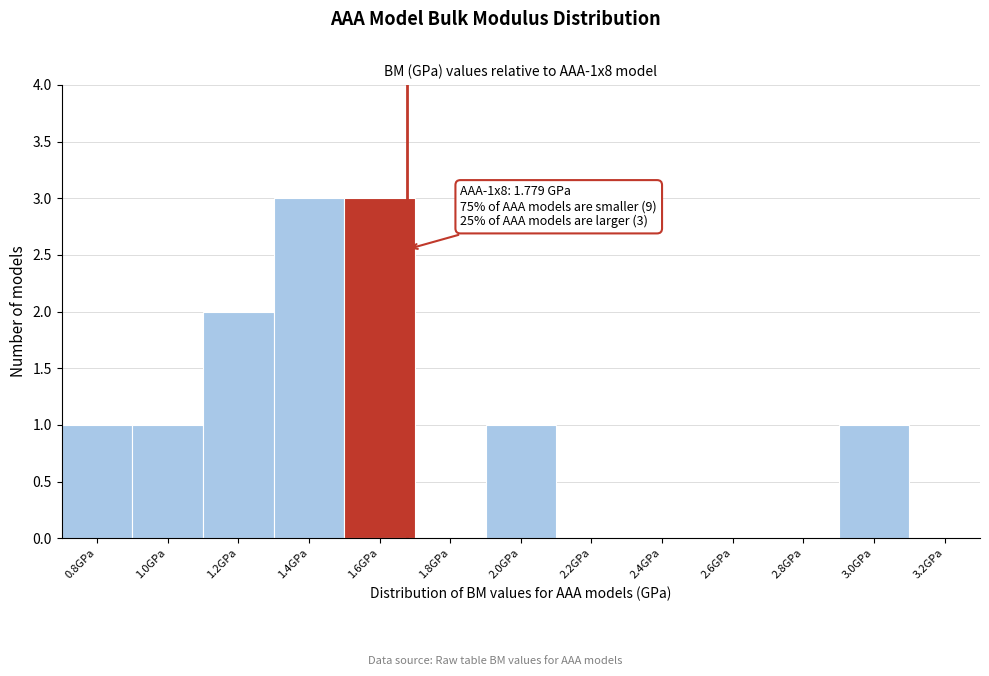

Reading left to right, list all the values displayed in this chart.

0.8GPa=1	1.0GPa=1	1.2GPa=2	1.4GPa=3	1.6GPa=3	1.8GPa=0	2.0GPa=1	2.2GPa=0	2.4GPa=0	2.6GPa=0	2.8GPa=0	3.0GPa=1	3.2GPa=0